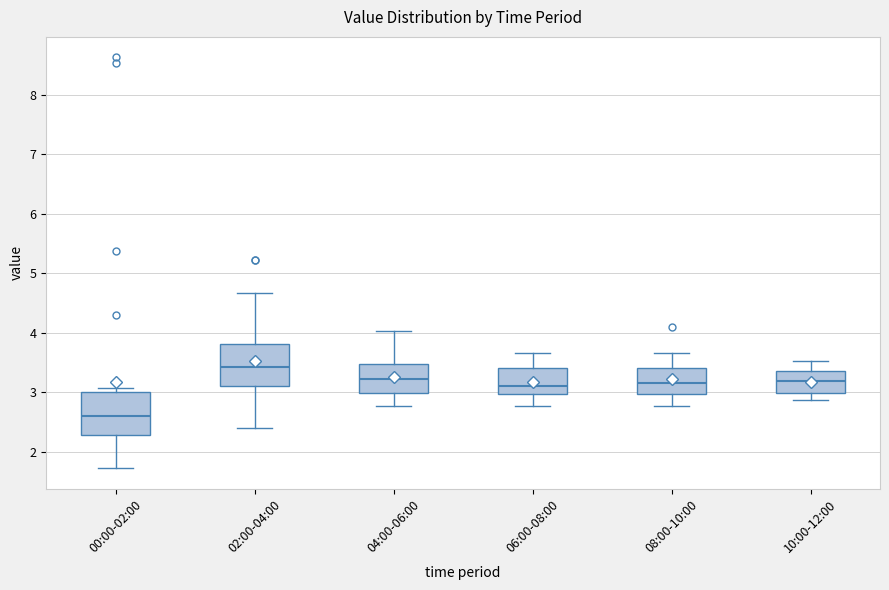

Where is the lower edge of the box for 00:00-02:00 on the y-axis? The values are not printed on the chart, so give them approximately, as read against the axis.

2.3